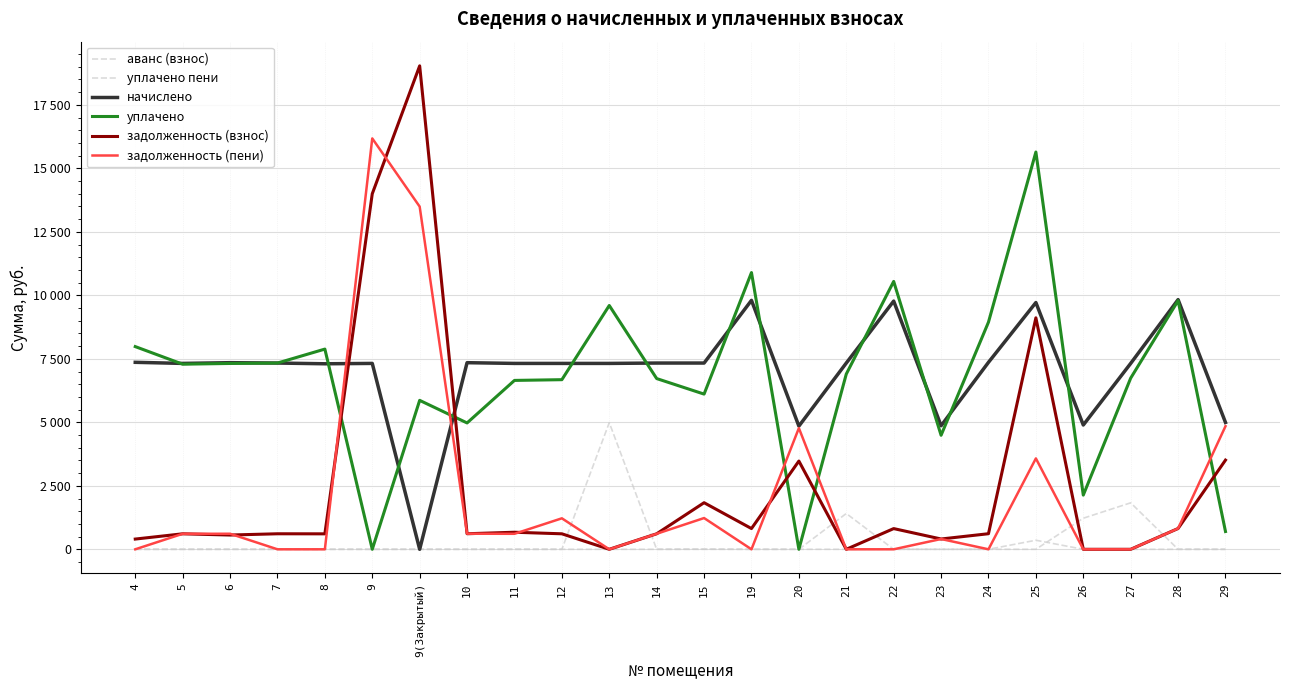

List the labels in order of уплачено пени value, largest first.

25, 15, 22, 26, 4, 5, 6, 7, 8, 9, 9(Закрытый), 10, 11, 12, 13, 14, 19, 20, 21, 23, 24, 27, 28, 29